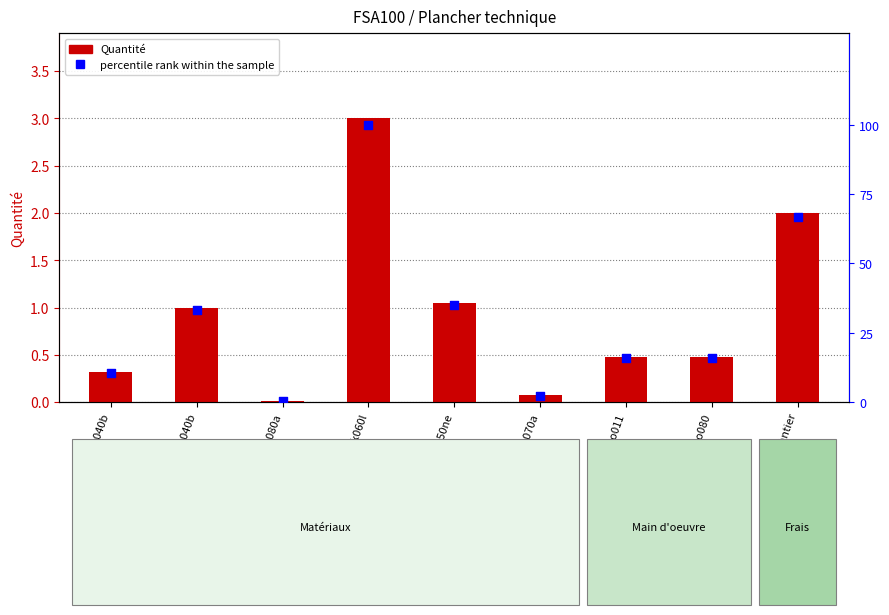

What are all the series names shown in the legend?

Quantité, percentile rank within the sample